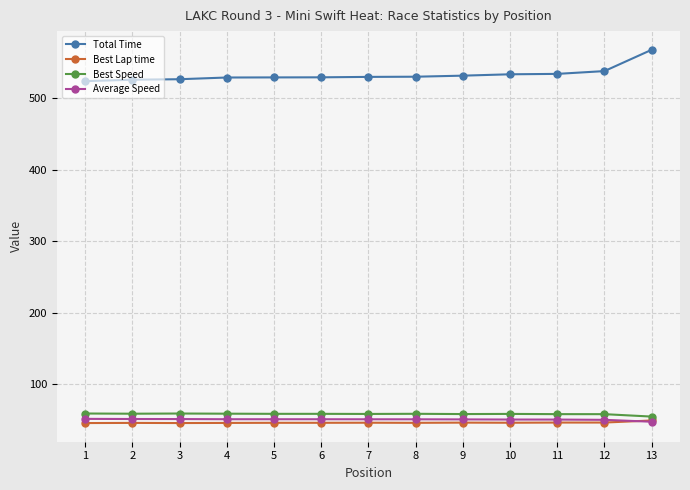

The value of Best Lap time at 4 is 45.9. True or false?

True